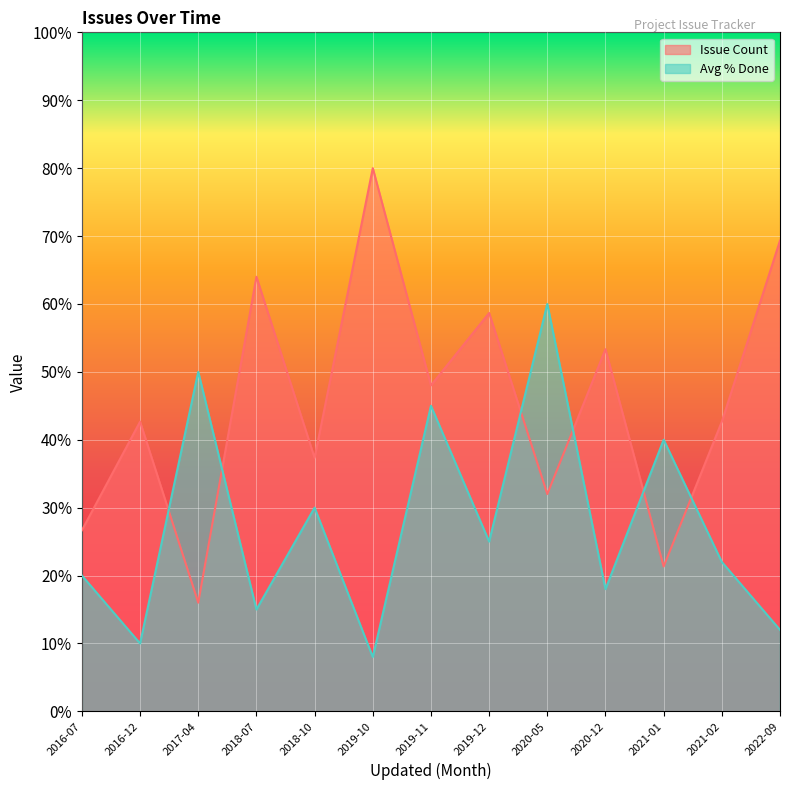

At which category does Issue Count reach its first local valley?

2017-04